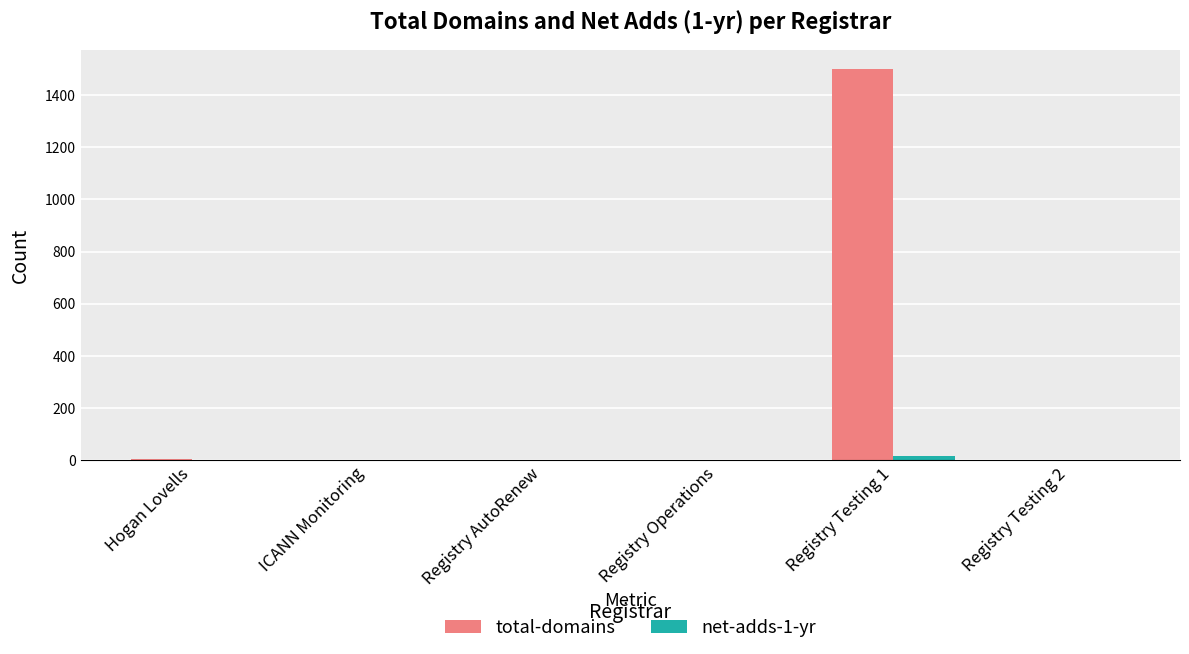

What is the sum of all total-domains values?

1508